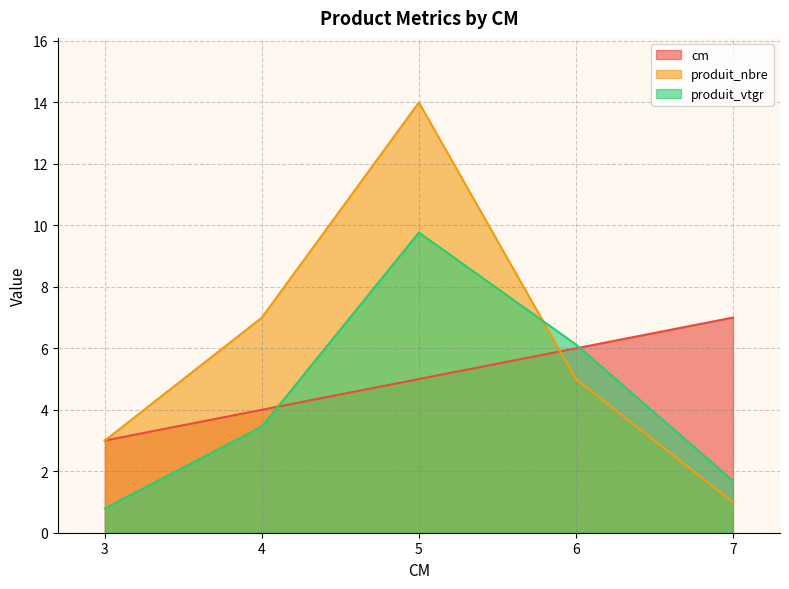

List the series in order of their overall mean, lowest first.

produit_vtgr, cm, produit_nbre